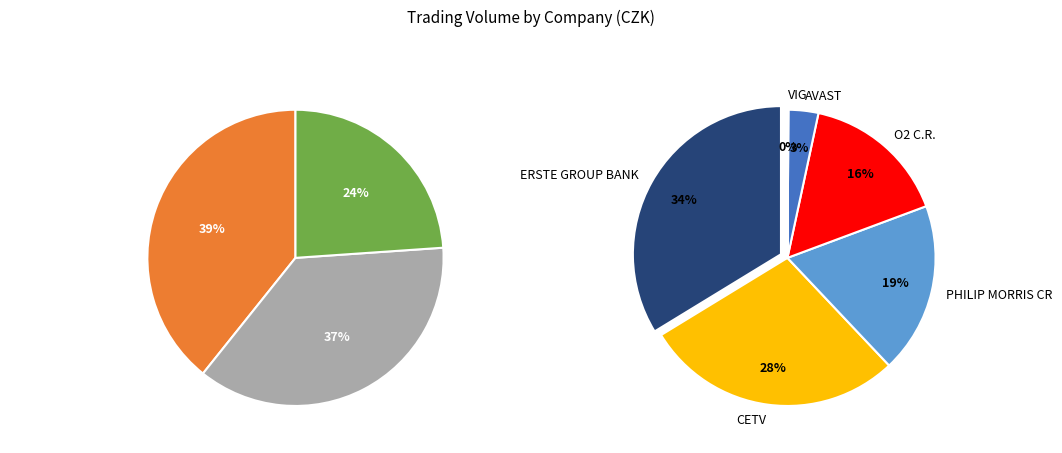

How many segments does this pie chart have?

9